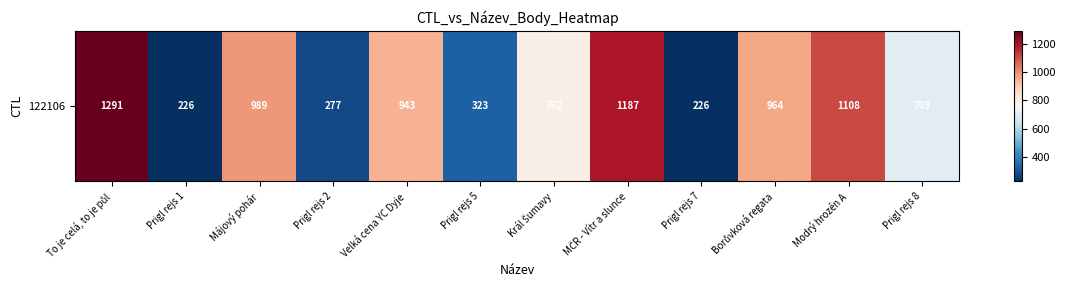

What is the minimum value shown in the chart?

226